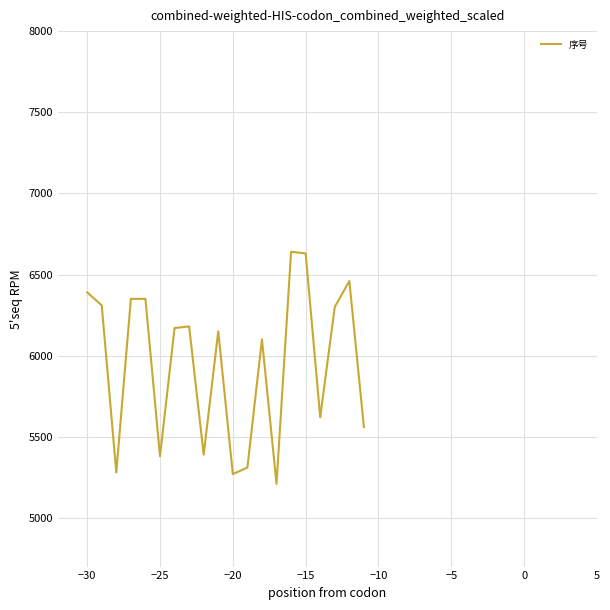

How many values are below 6170?

10